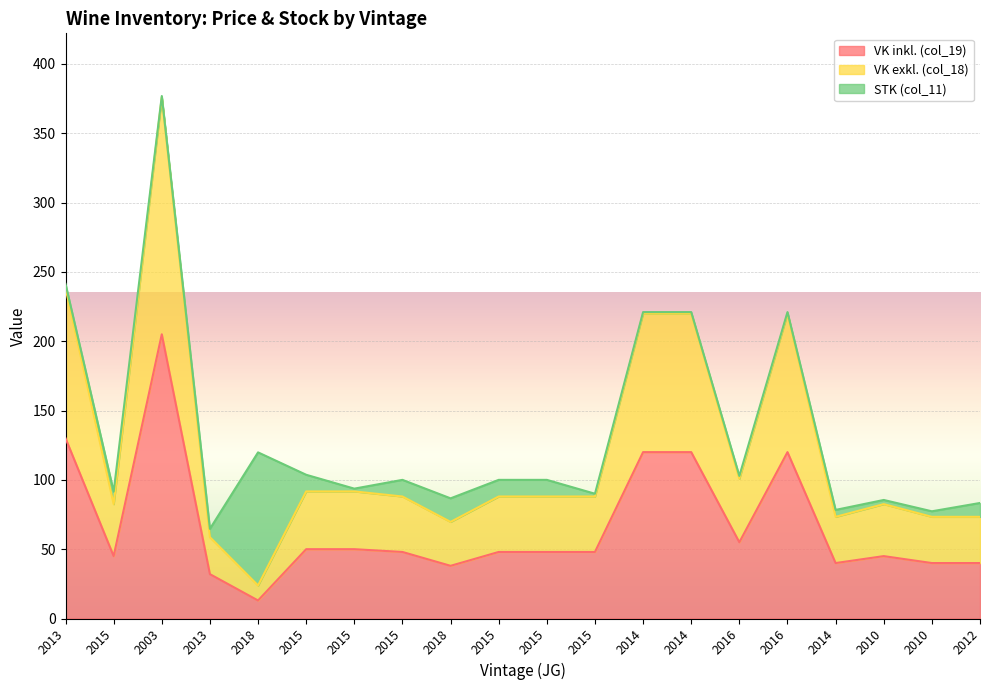

What is the difference between the maximum and minimum values in the VK inkl. (col_19) series?

192.0